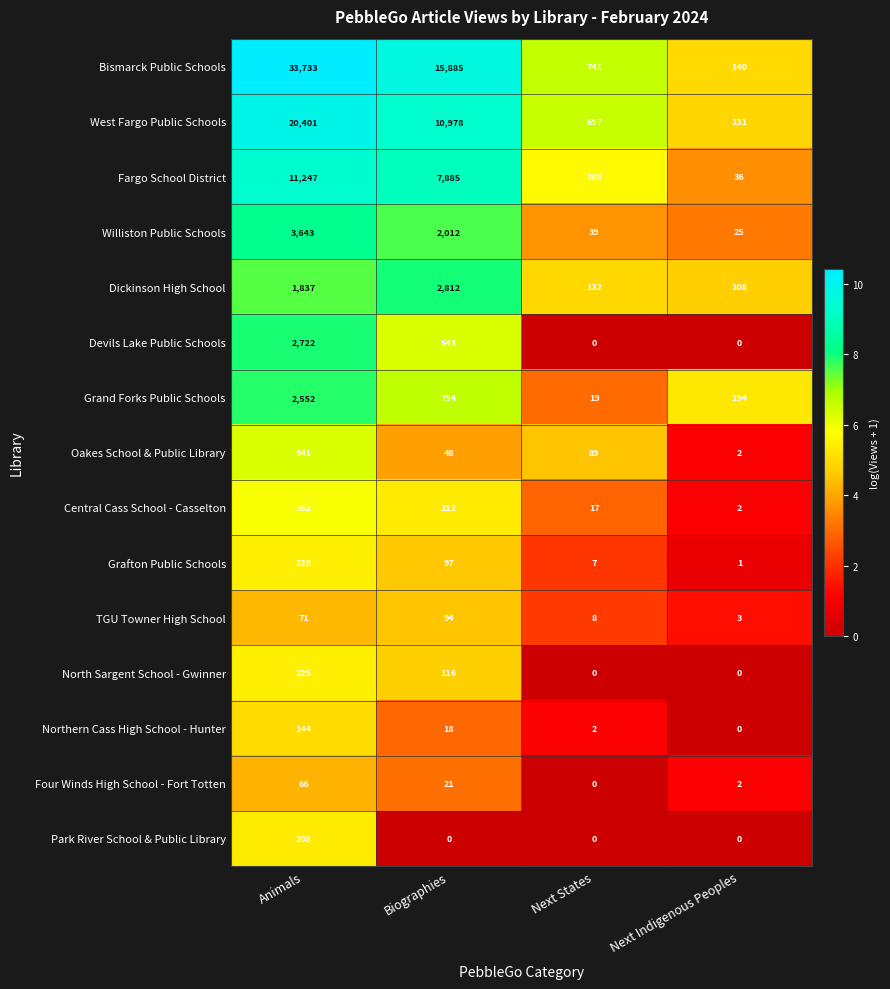

At which category is the sum across all series the highest?

Animals